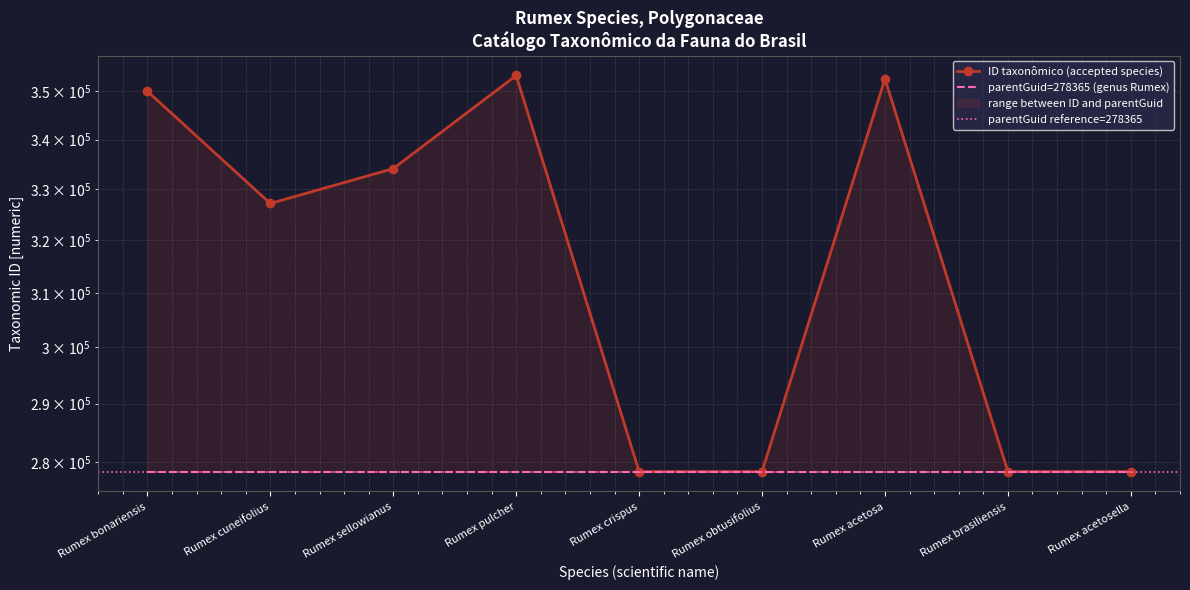

At which category does the chart reach its minimum across all series?

Rumex acetosella